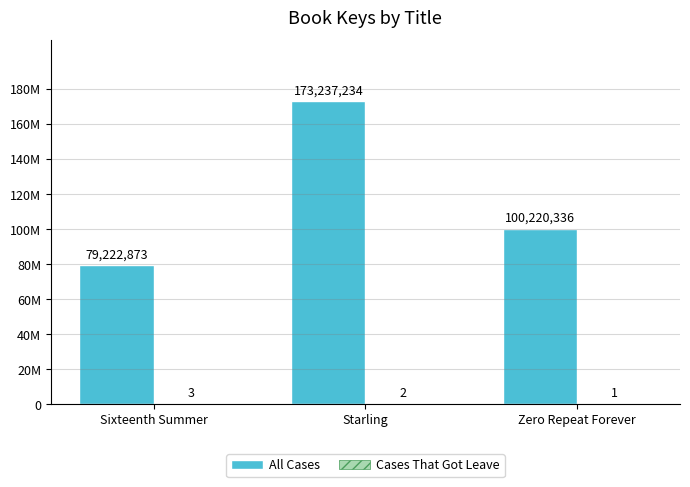

Count the Cases That Got Leave values in the range 1 to 3.

3